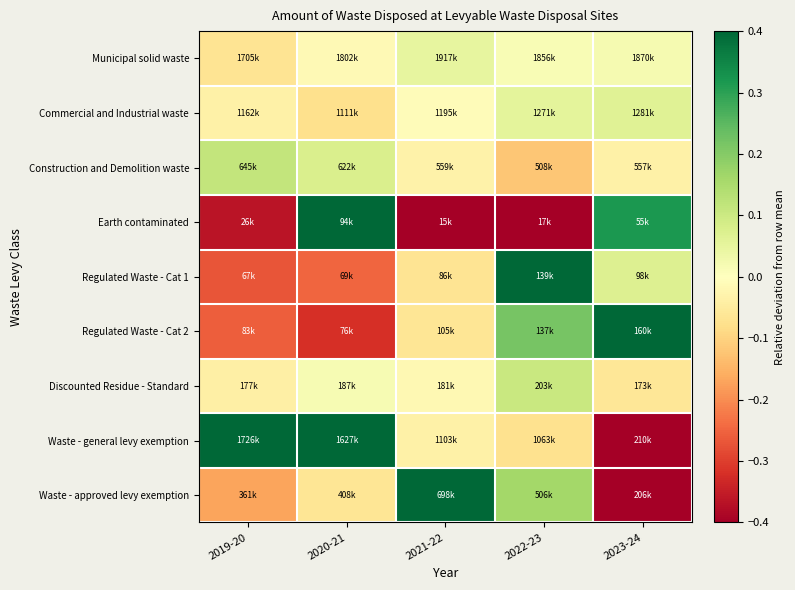

Rank the series at 2023-24 from lowest to highest value.

Waste - general levy exemption, Waste - approved levy exemption, Discounted Residue - Standard, Construction and Demolition waste, Municipal solid waste, Commercial and Industrial waste, Regulated Waste - Cat 1, Earth contaminated, Regulated Waste - Cat 2